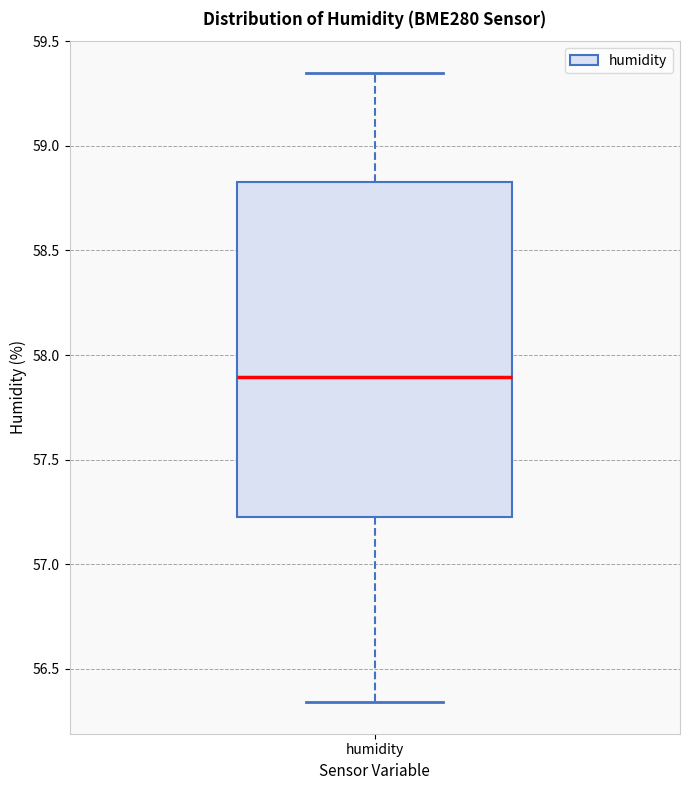

Transcribe this box plot: give where the median line is, the range the box spans, and where the two whiskers end, as read against the y-axis. The values are not printed on the chart, so give them approximately, as read against the axis.

median 57.90, box 57.25 to 58.85, whiskers 56.35 to 59.35